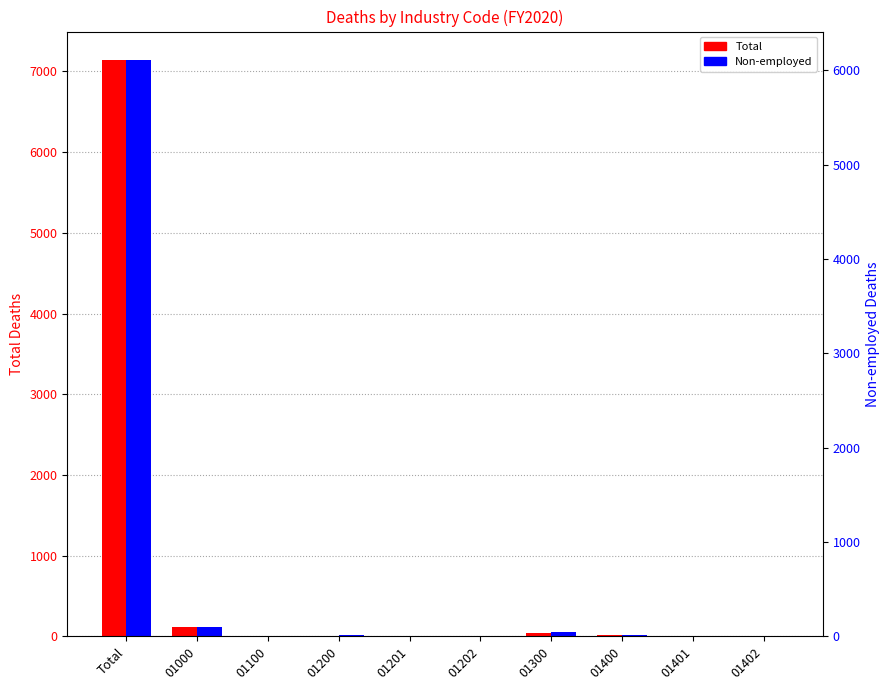

Reading left to right, what are all the values shown in this chart?

Total: Total=7137	01000=115	01100=5	01200=10	01201=8	01202=2	01300=47	01400=15	01401=9	01402=6
Non-employed: Total=6107	01000=102	01100=5	01200=9	01201=7	01202=2	01300=43	01400=14	01401=8	01402=6